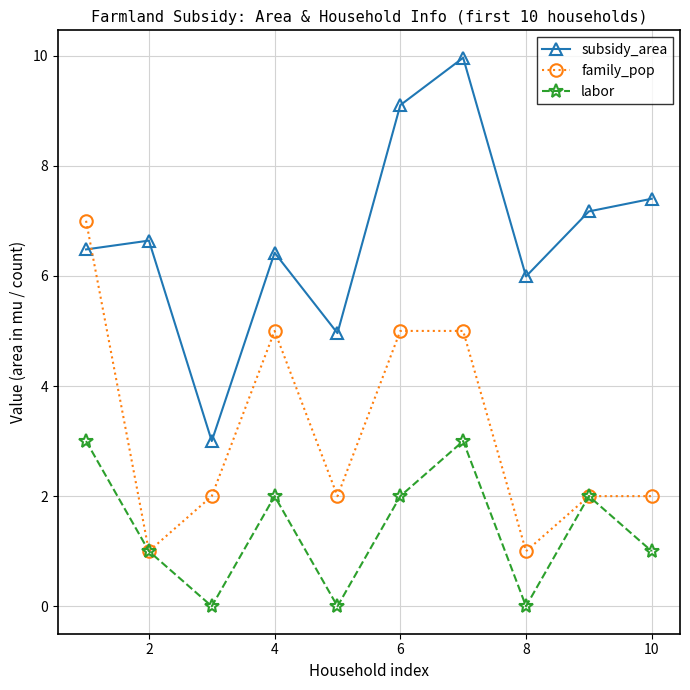

What is the highest value of the subsidy_area series?

10.0